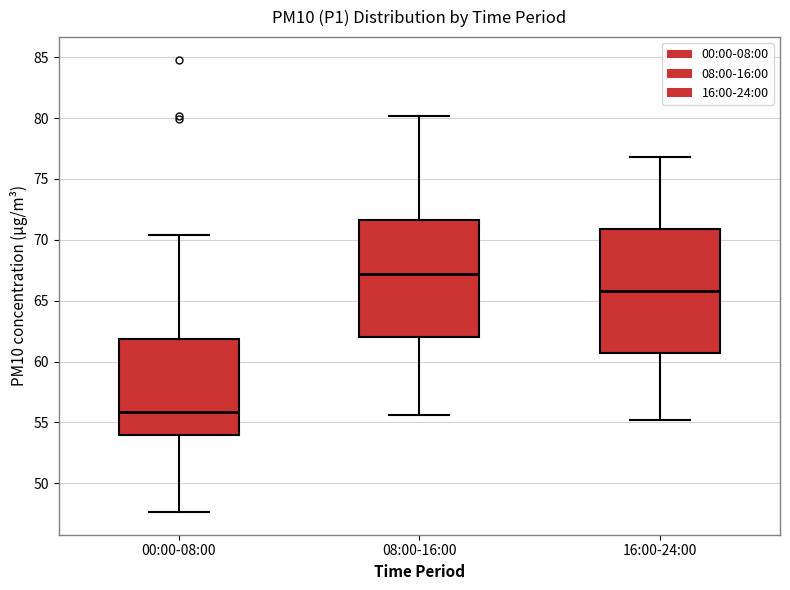

Reading left to right, read every box against the y-axis: the position of its median line, the range the box covers, and the ends of its whiskers. The values are not printed on the chart, so give them approximately, as read against the axis.

00:00-08:00: median 56.0, box 54.0 to 62.0, whiskers 47.5 to 70.5
08:00-16:00: median 67.0, box 62.0 to 71.5, whiskers 55.5 to 80.0
16:00-24:00: median 66.0, box 60.5 to 71.0, whiskers 55.0 to 77.0